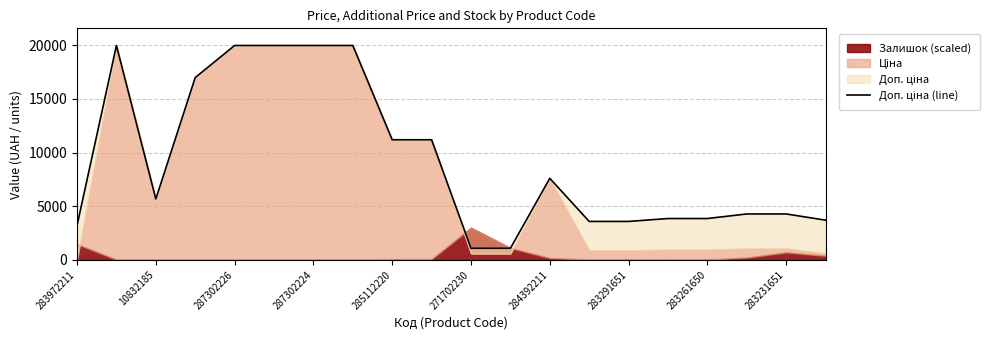

What is the sum of the values at 16 and 17?

8133.1